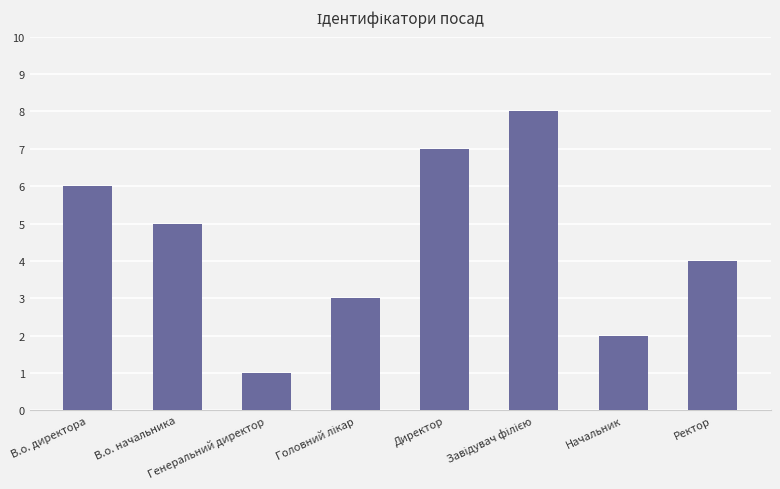

Read the value at Директор.

7